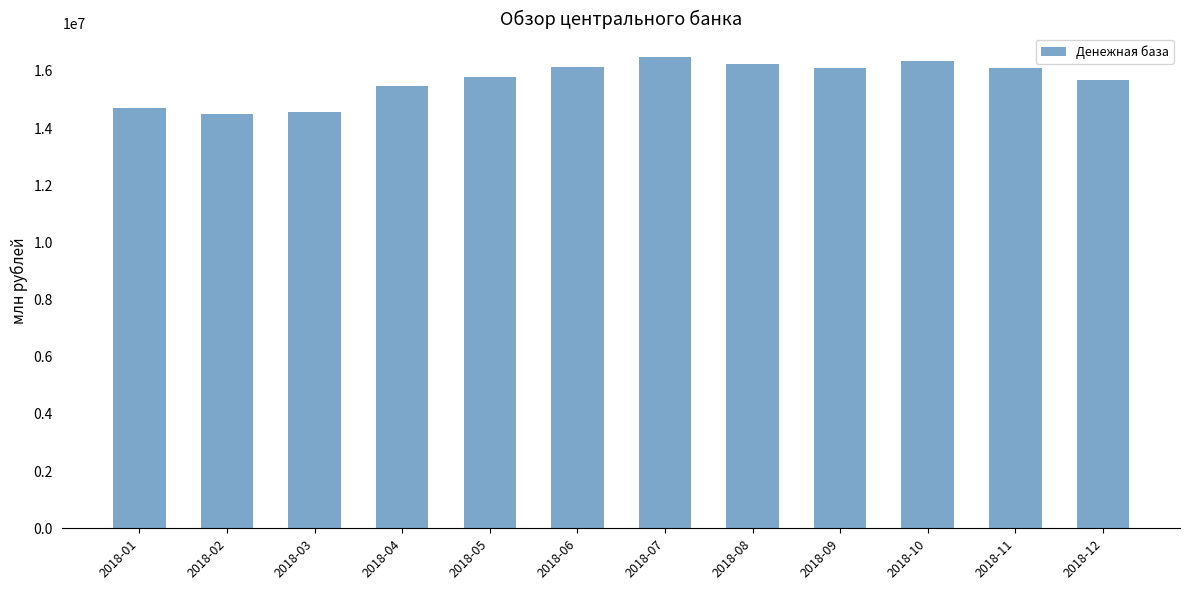

What is the value of the 8th bar from the left?

16236396